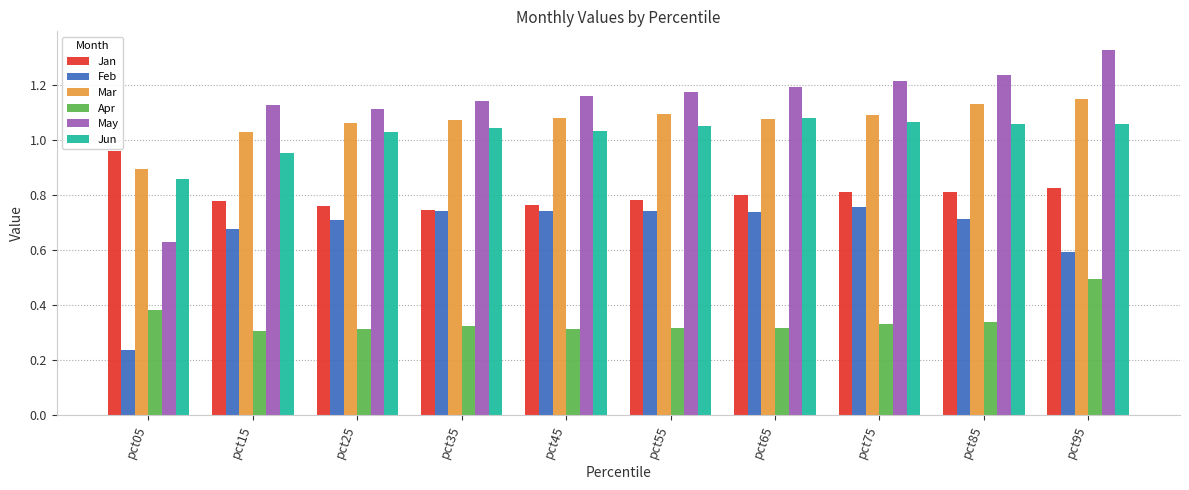

The Apr series shows 0.3 at pct75. True or false?

True